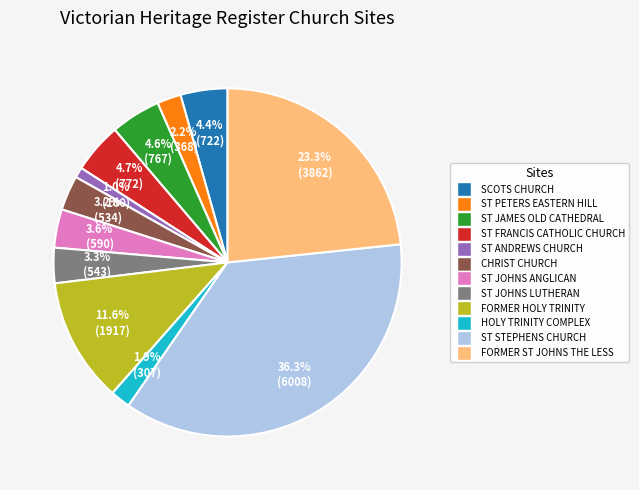

Is there a majority slice in this chart?

No